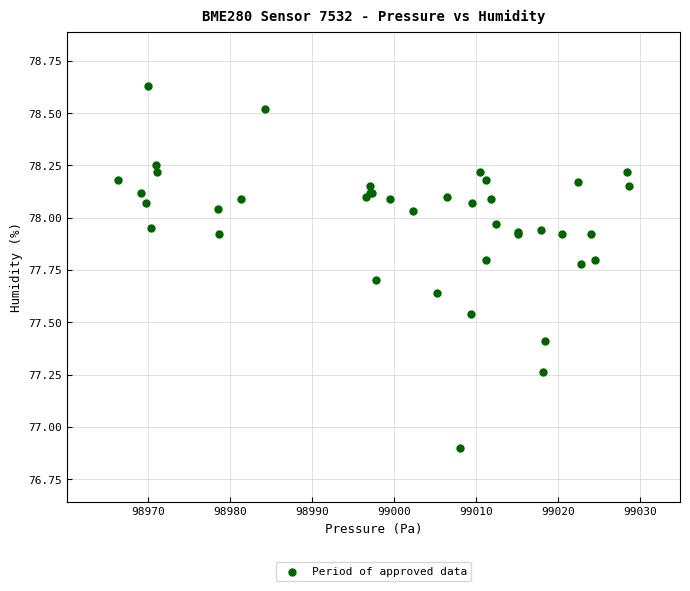

What Y value in the scatter plot is closest to 77?

76.9